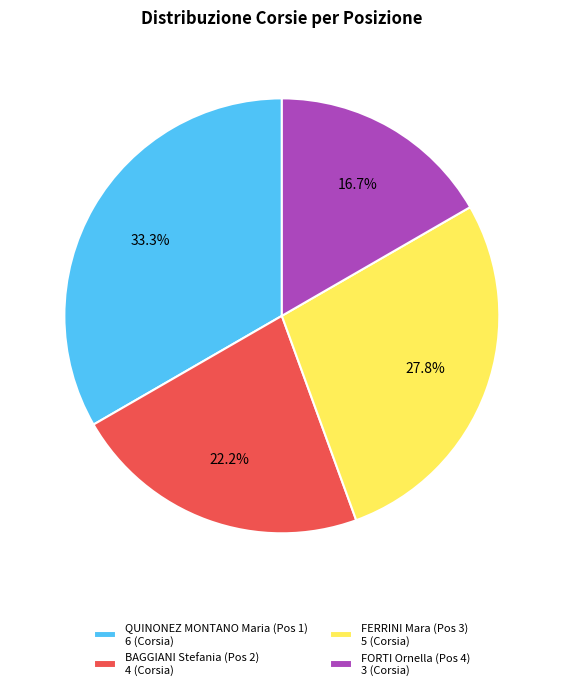

Does QUINONEZ MONTANO Maria (Pos 1) account for over 50% of the chart?

No